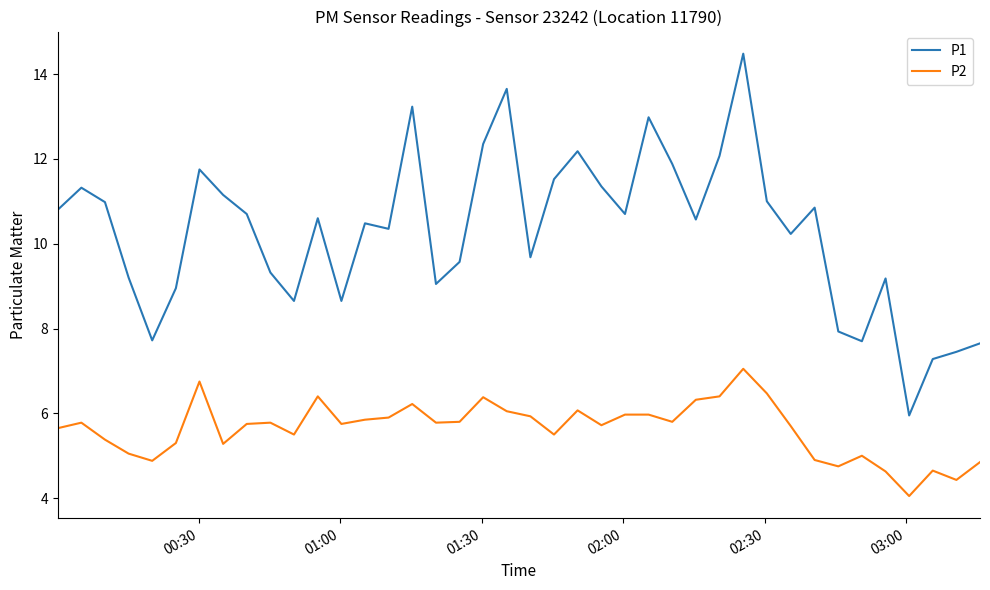

What is the average value of the P2 series?

5.6